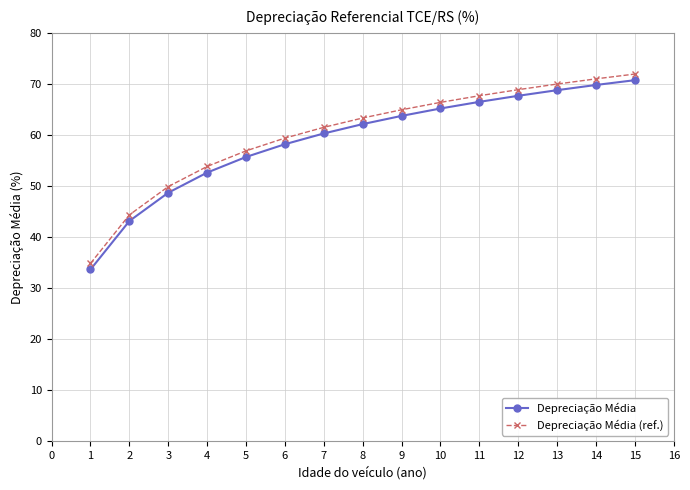

The value of Depreciação Média at 11 is 23.1. True or false?

False